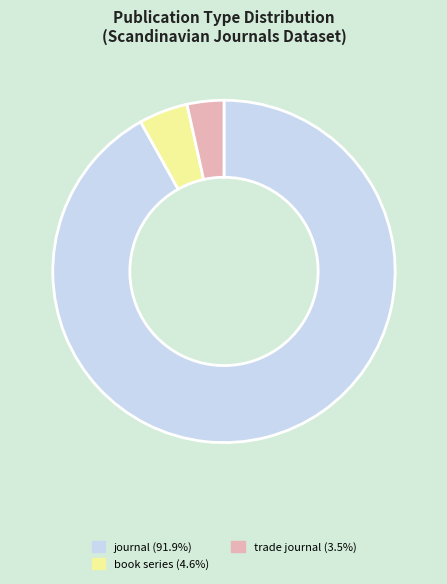

Which slice is the smallest?

trade journal